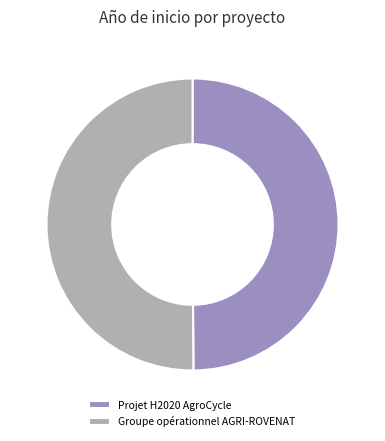

True or false: Projet H2020 AgroCycle accounts for 44% of the total.

False